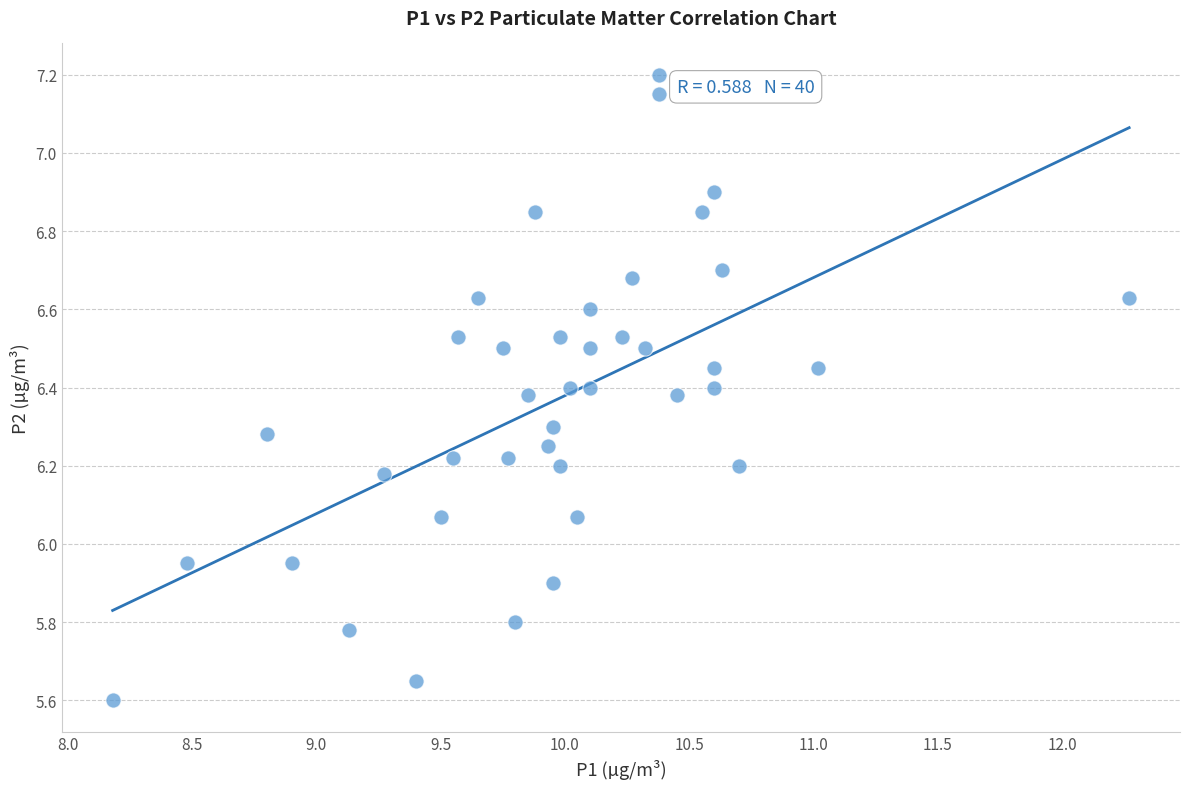

What is the range of X values (max minus min)?

4.1